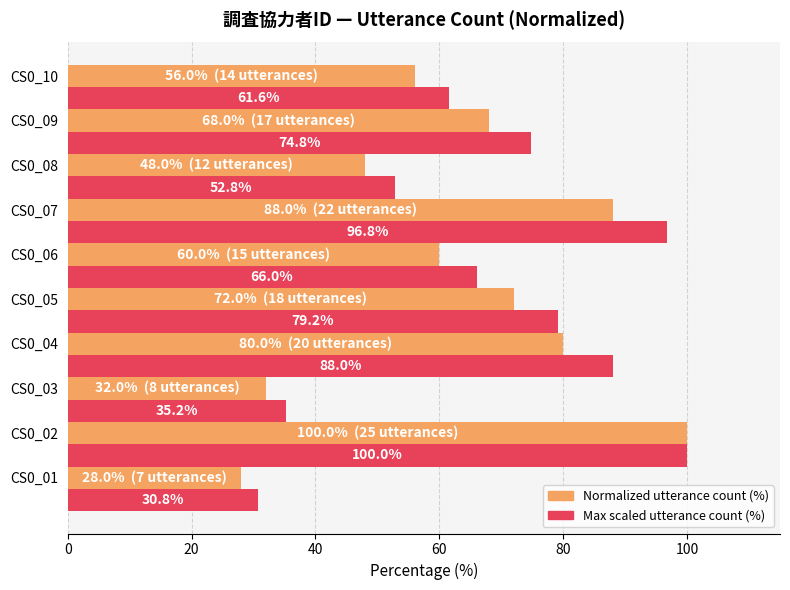

Is the value of Max scaled utterance count (%) at CS0_03 greater than the value of Normalized utterance count (%) at CS0_07?

No